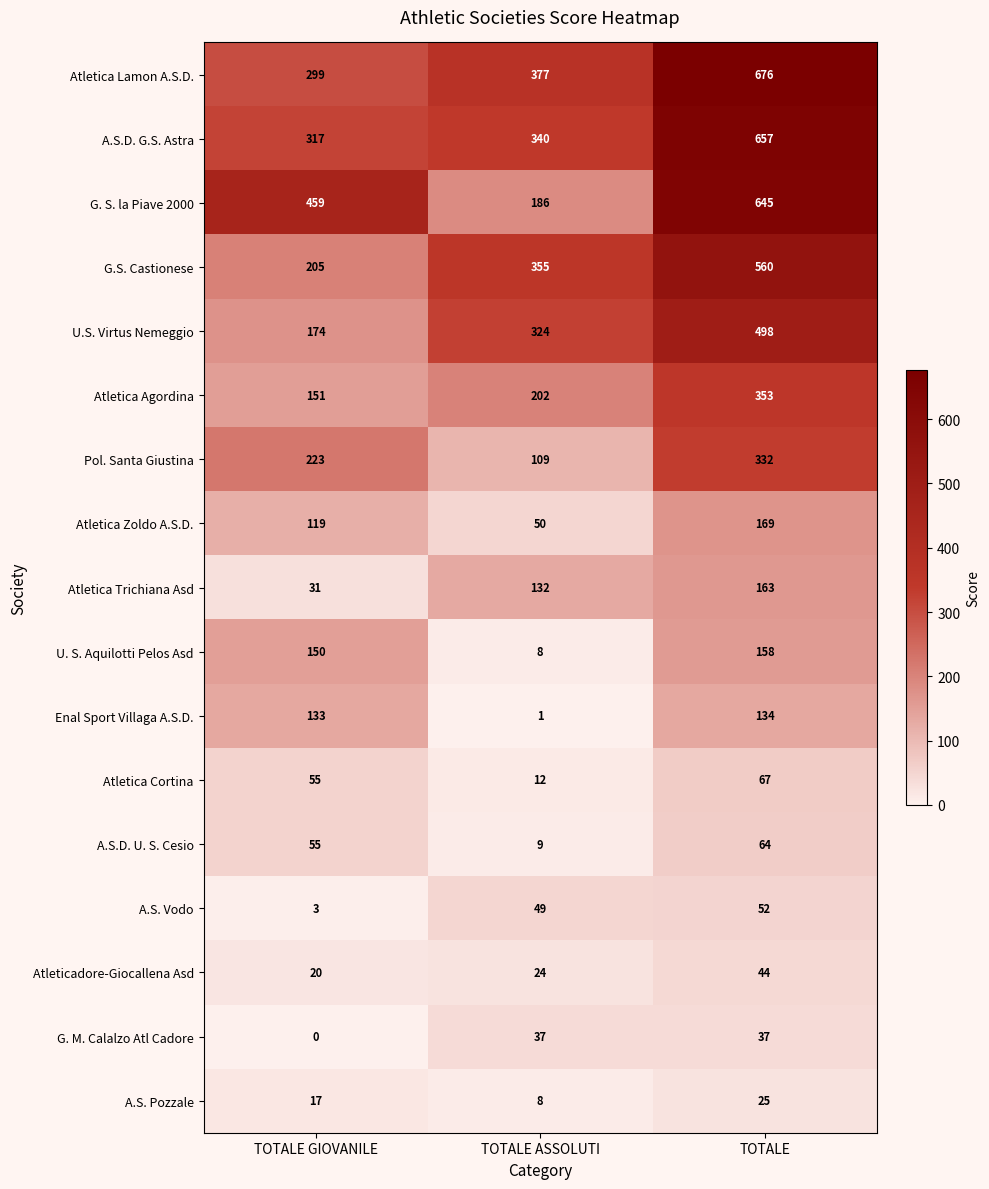

What is the total value across all series at TOTALE GIOVANILE?

2411